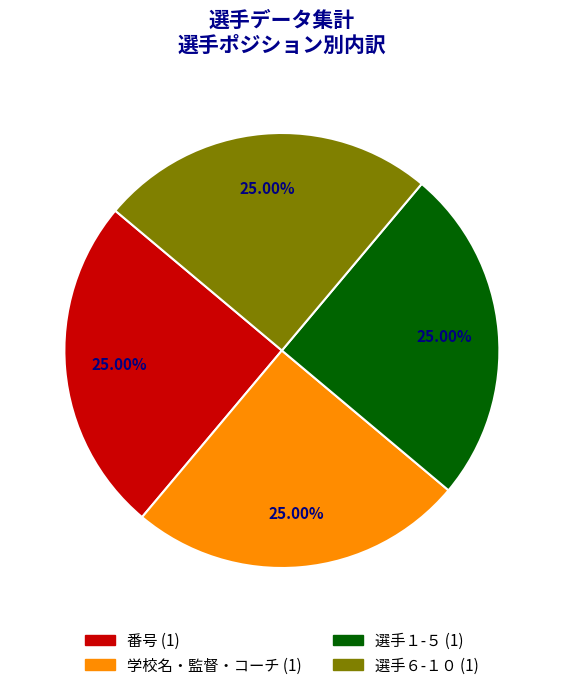

Is there a majority slice in this chart?

No